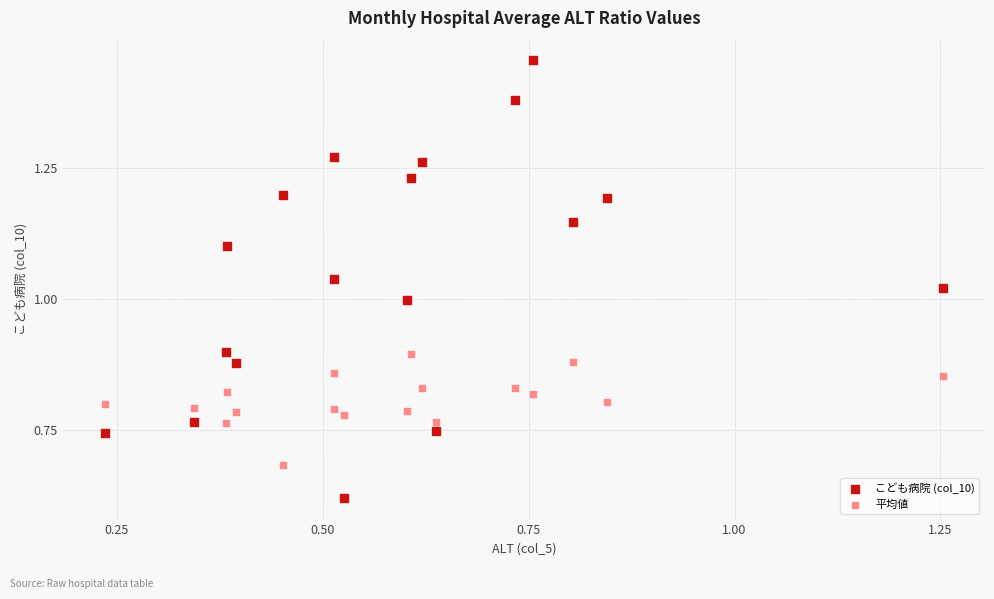

Which series contains the highest Y value?

こども病院 (col_10)